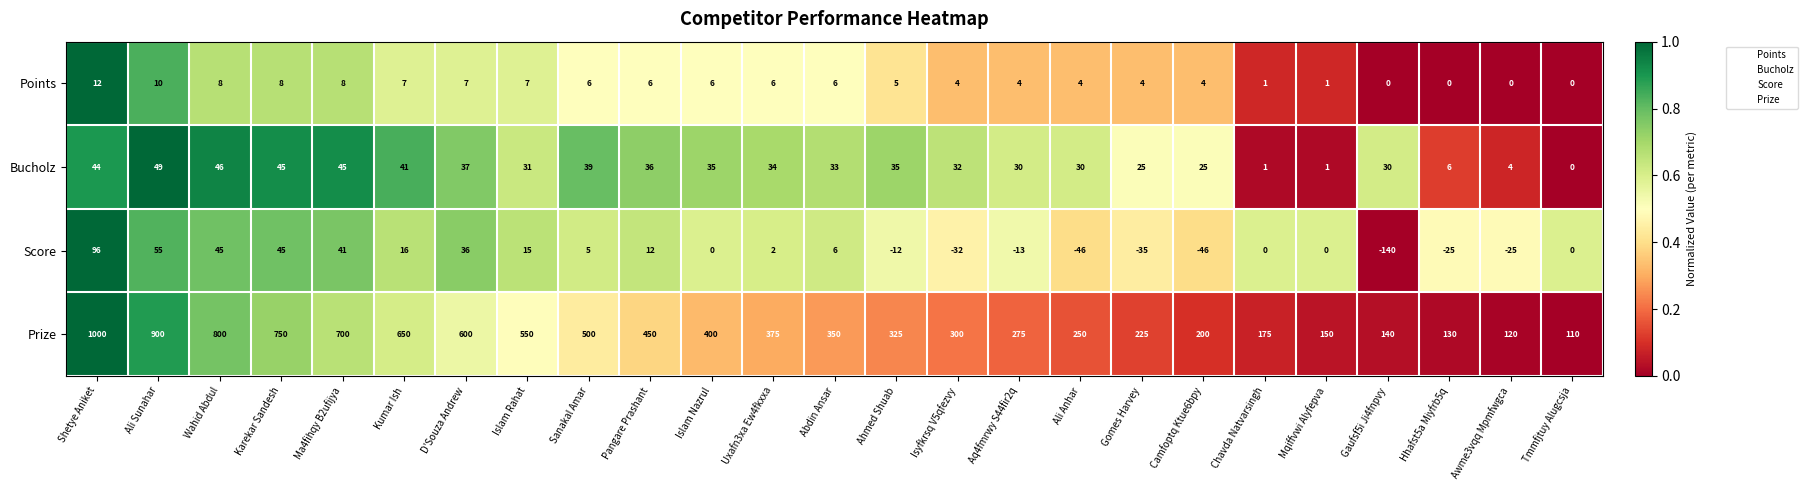

Is it true that Points equals 5 at Hhafst5a Miyfrb5q?

False